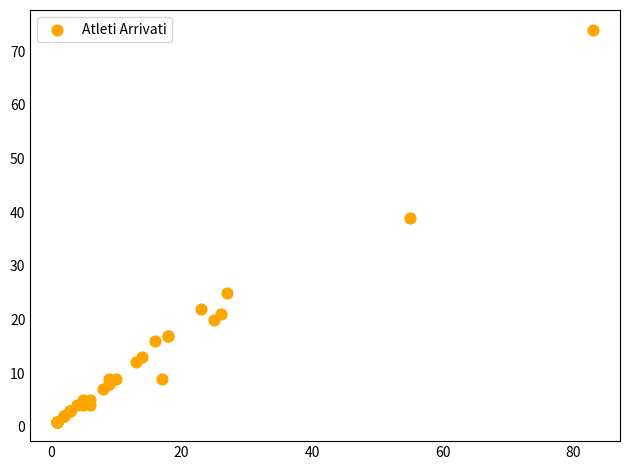

What Y value in the scatter plot is closest to 37?

39